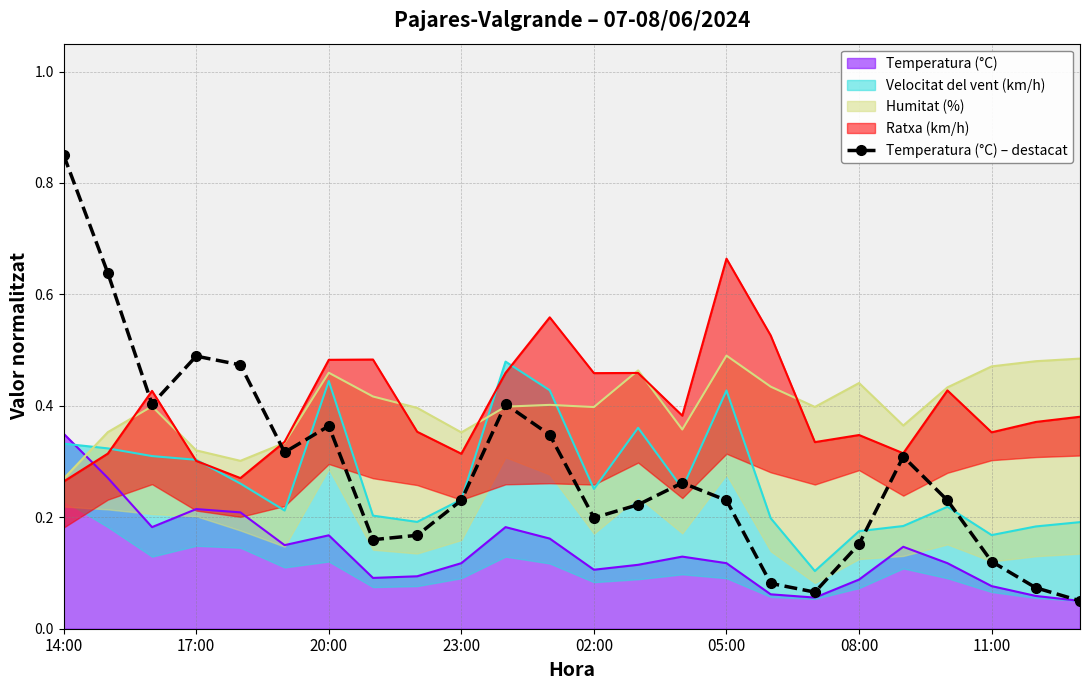

What is the difference between the second highest and second lowest values?

0.6